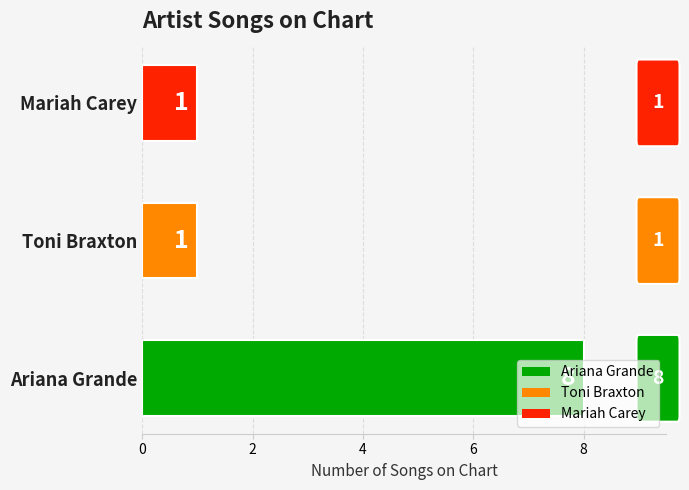

Which category has the highest value across all series?

Ariana Grande